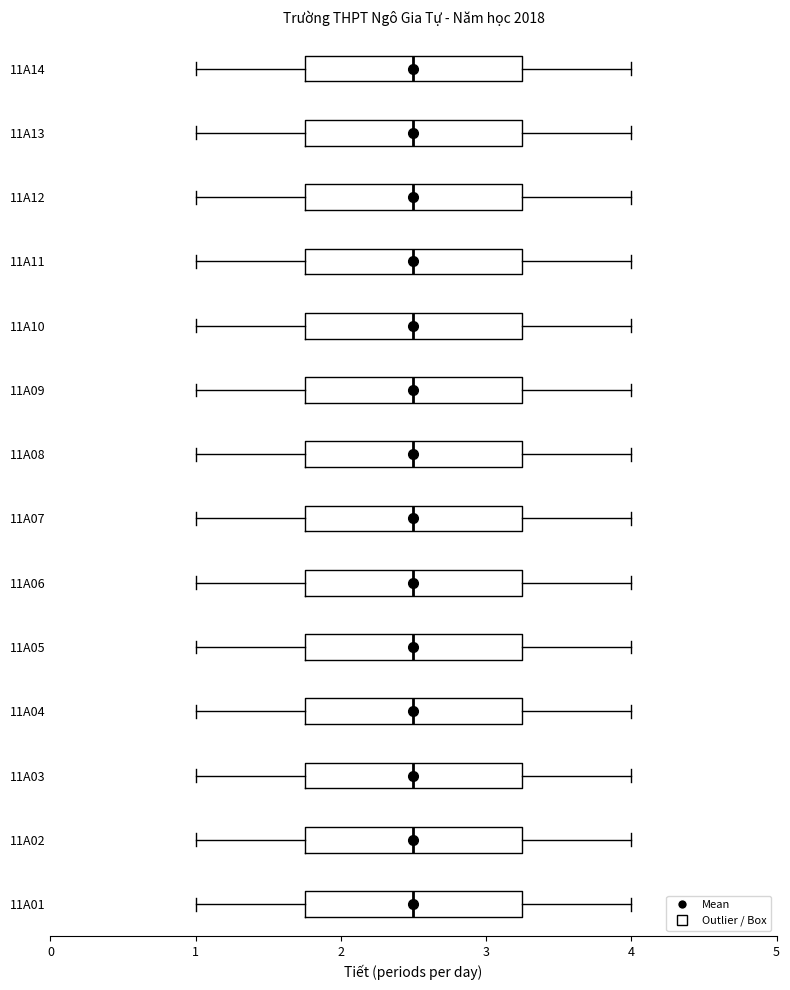

Reading bottom to top, transcribe this box plot: for each box, give where its median line is, the range the box spans, and where its two whiskers end, as read against the x-axis. The values are not printed on the chart, so give them approximately, as read against the axis.

11A01: median 2.5, box 1.8 to 3.3, whiskers 1.0 to 4.0
11A02: median 2.5, box 1.8 to 3.3, whiskers 1.0 to 4.0
11A03: median 2.5, box 1.8 to 3.3, whiskers 1.0 to 4.0
11A04: median 2.5, box 1.8 to 3.3, whiskers 1.0 to 4.0
11A05: median 2.5, box 1.8 to 3.3, whiskers 1.0 to 4.0
11A06: median 2.5, box 1.8 to 3.3, whiskers 1.0 to 4.0
11A07: median 2.5, box 1.8 to 3.3, whiskers 1.0 to 4.0
11A08: median 2.5, box 1.8 to 3.3, whiskers 1.0 to 4.0
11A09: median 2.5, box 1.8 to 3.3, whiskers 1.0 to 4.0
11A10: median 2.5, box 1.8 to 3.3, whiskers 1.0 to 4.0
11A11: median 2.5, box 1.8 to 3.3, whiskers 1.0 to 4.0
11A12: median 2.5, box 1.8 to 3.3, whiskers 1.0 to 4.0
11A13: median 2.5, box 1.8 to 3.3, whiskers 1.0 to 4.0
11A14: median 2.5, box 1.8 to 3.3, whiskers 1.0 to 4.0